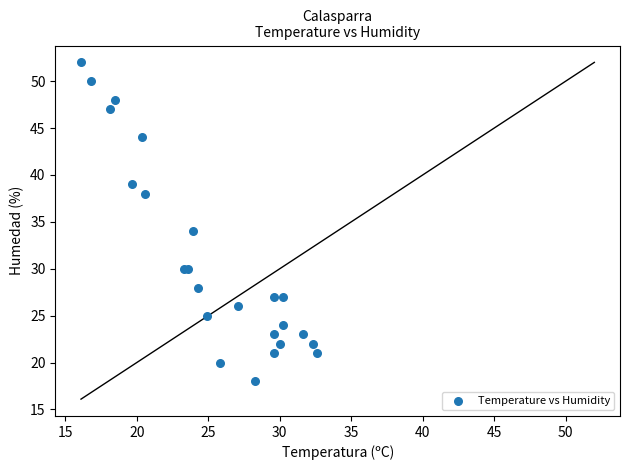

What Y value in the scatter plot is closest to 35?

34